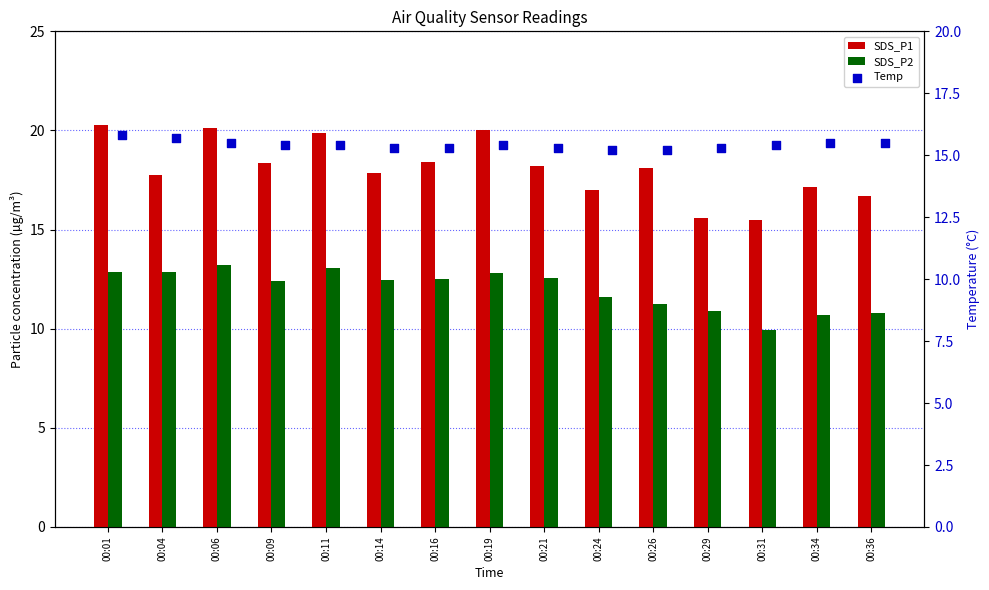

Which series has the largest total across all categories?

SDS_P1